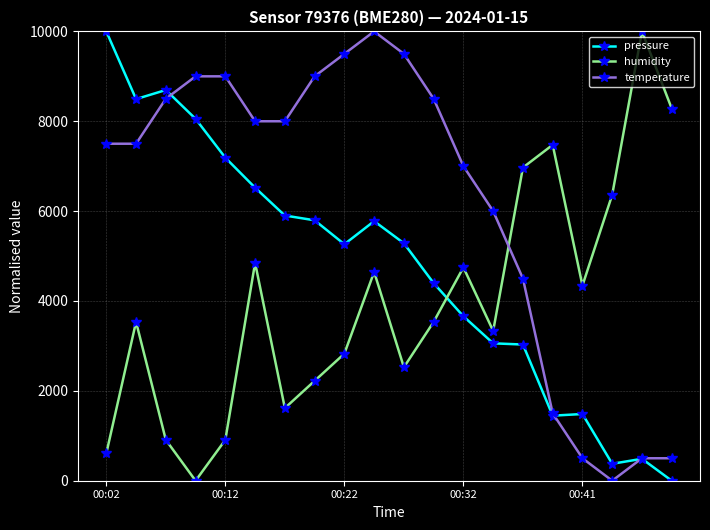

List the series in order of their overall mean, lowest first.

humidity, pressure, temperature